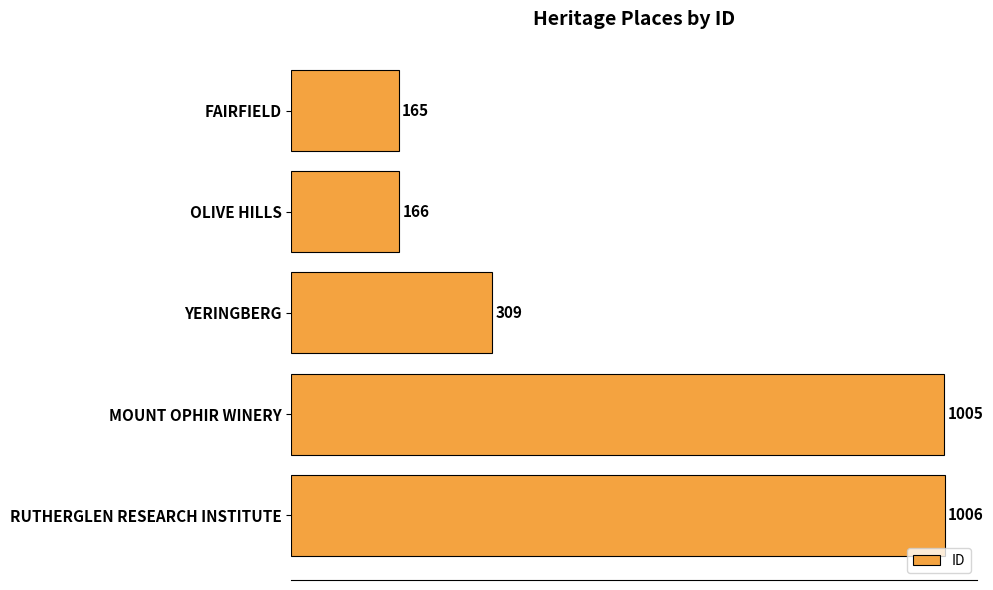

What is the difference between the values at RUTHERGLEN RESEARCH INSTITUTE and FAIRFIELD?

841